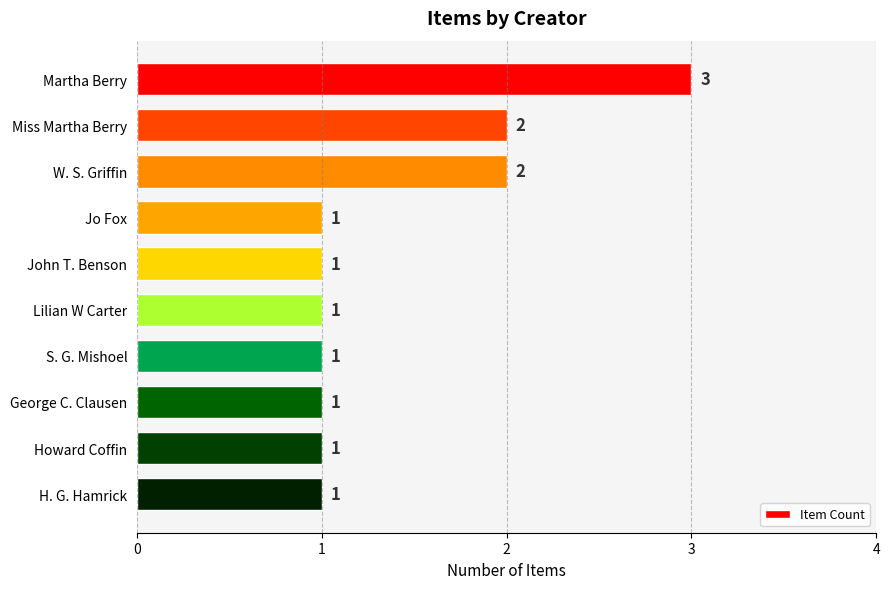

What is the change in value from W. S. Griffin to H. G. Hamrick?

-1